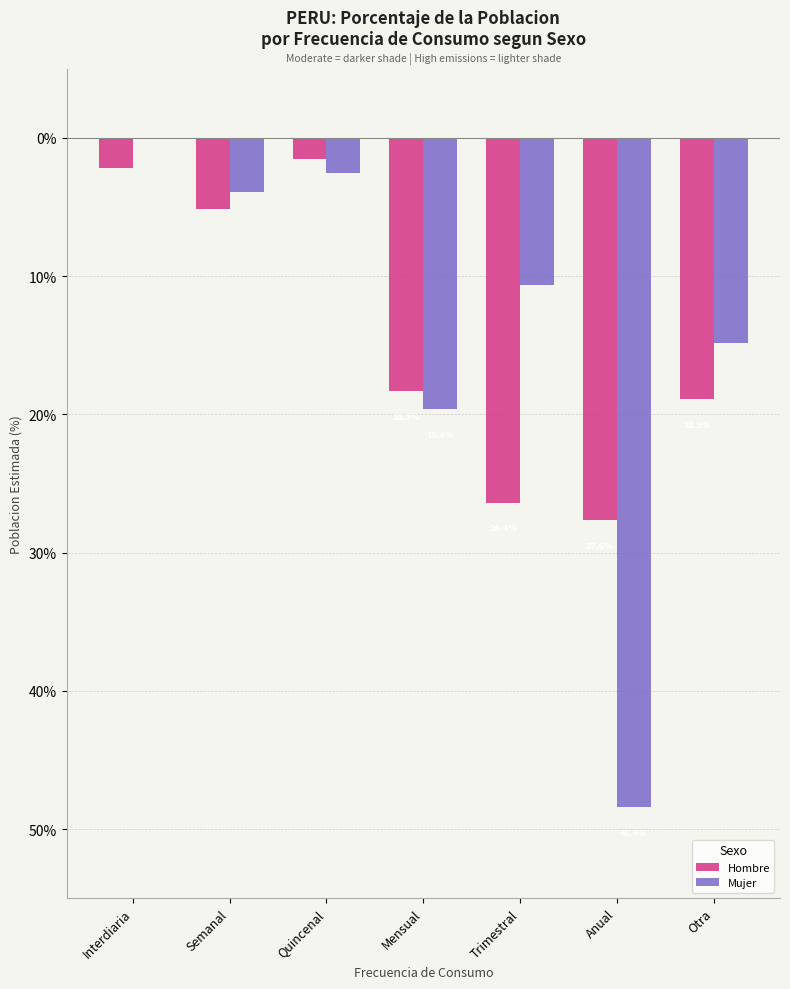

What are all the series names shown in the legend?

Hombre, Mujer